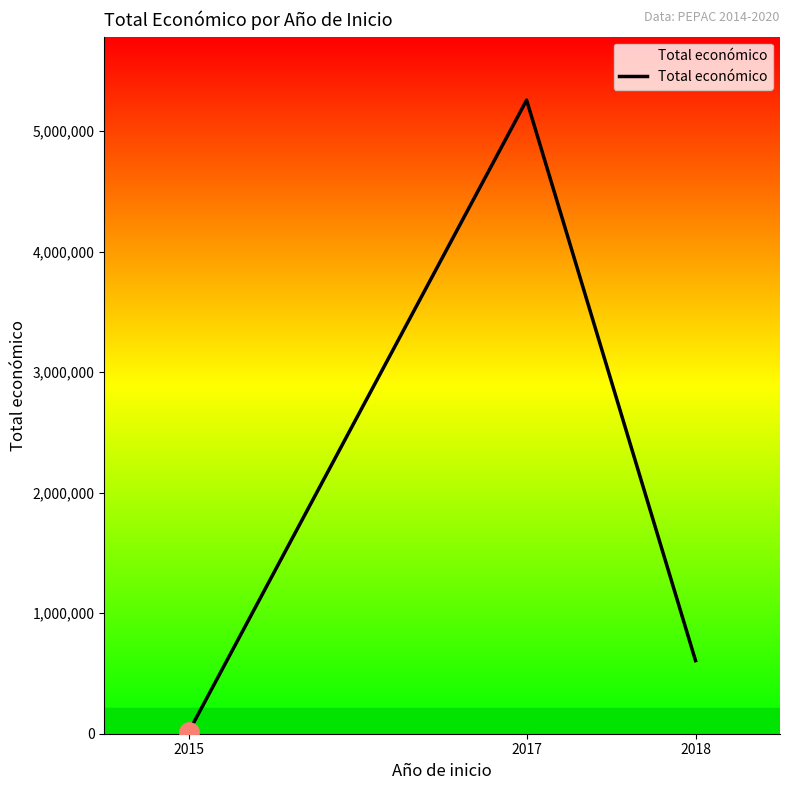

What is the smallest value displayed?

14980